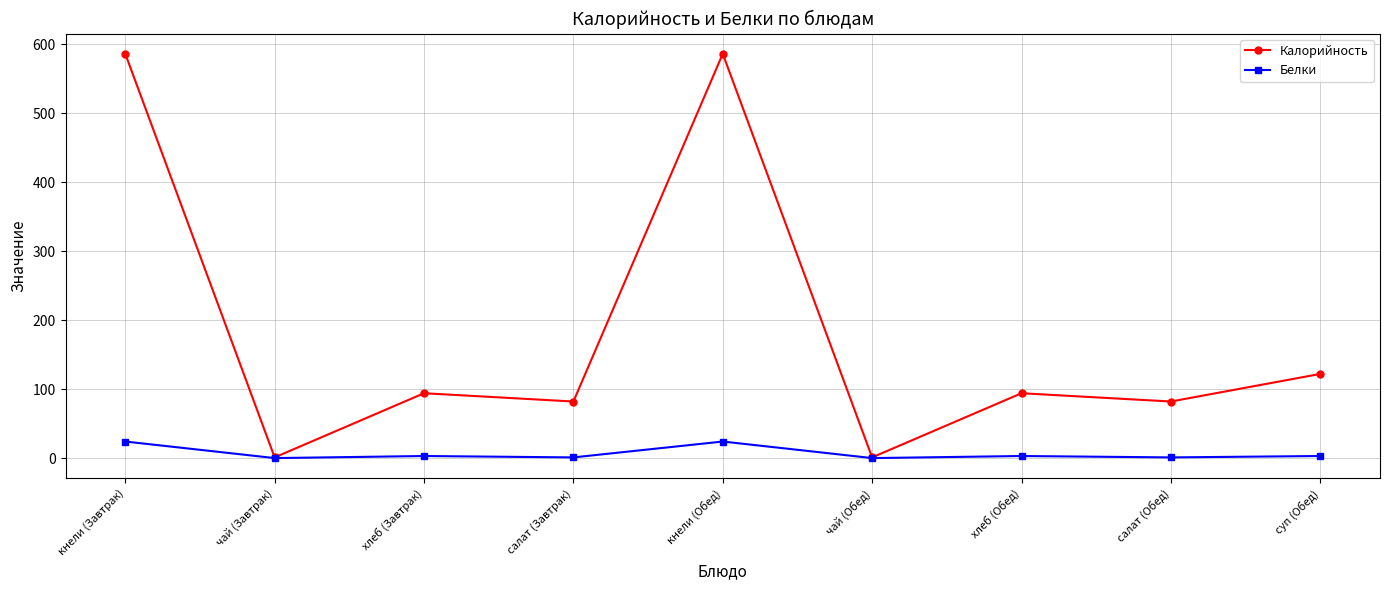

What is the sum of all Калорийность values?

1648